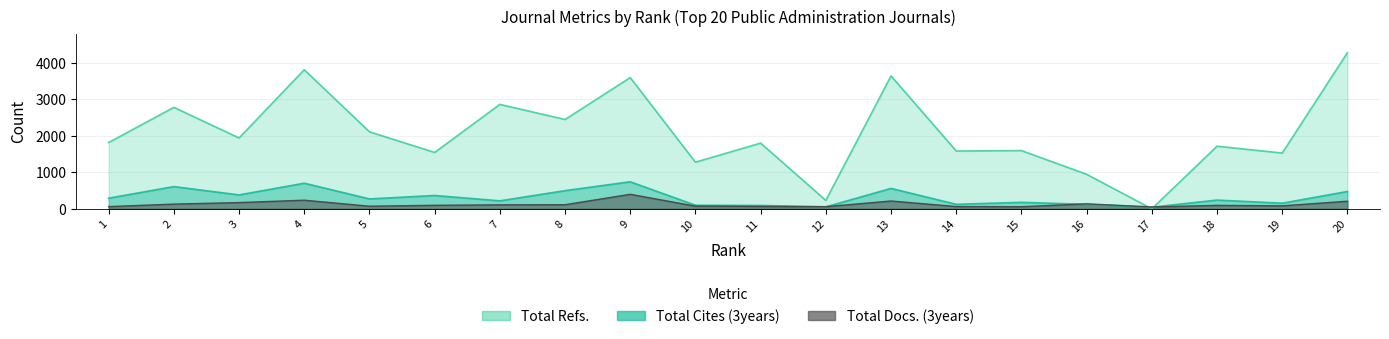

List the series in order of their peak value, lowest first.

Total Docs. (3years), Total Cites (3years), Total Refs.